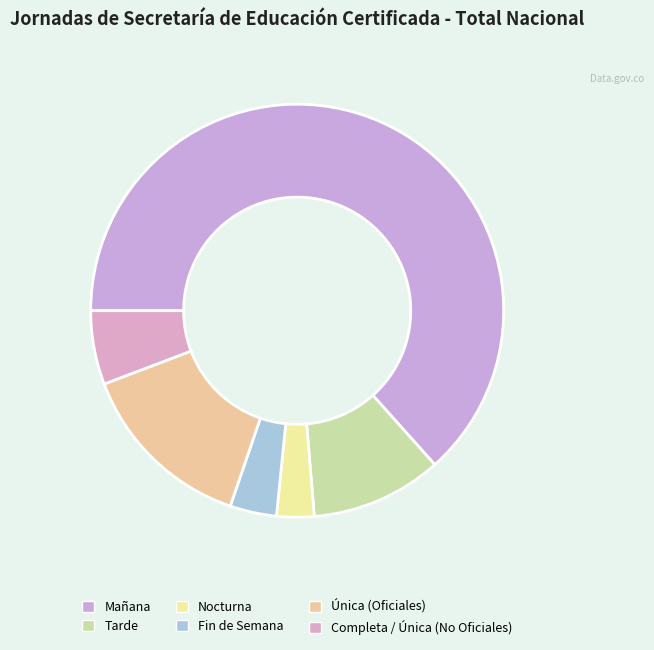

What percentage is the Mañana slice, to the nearest percent?

63%